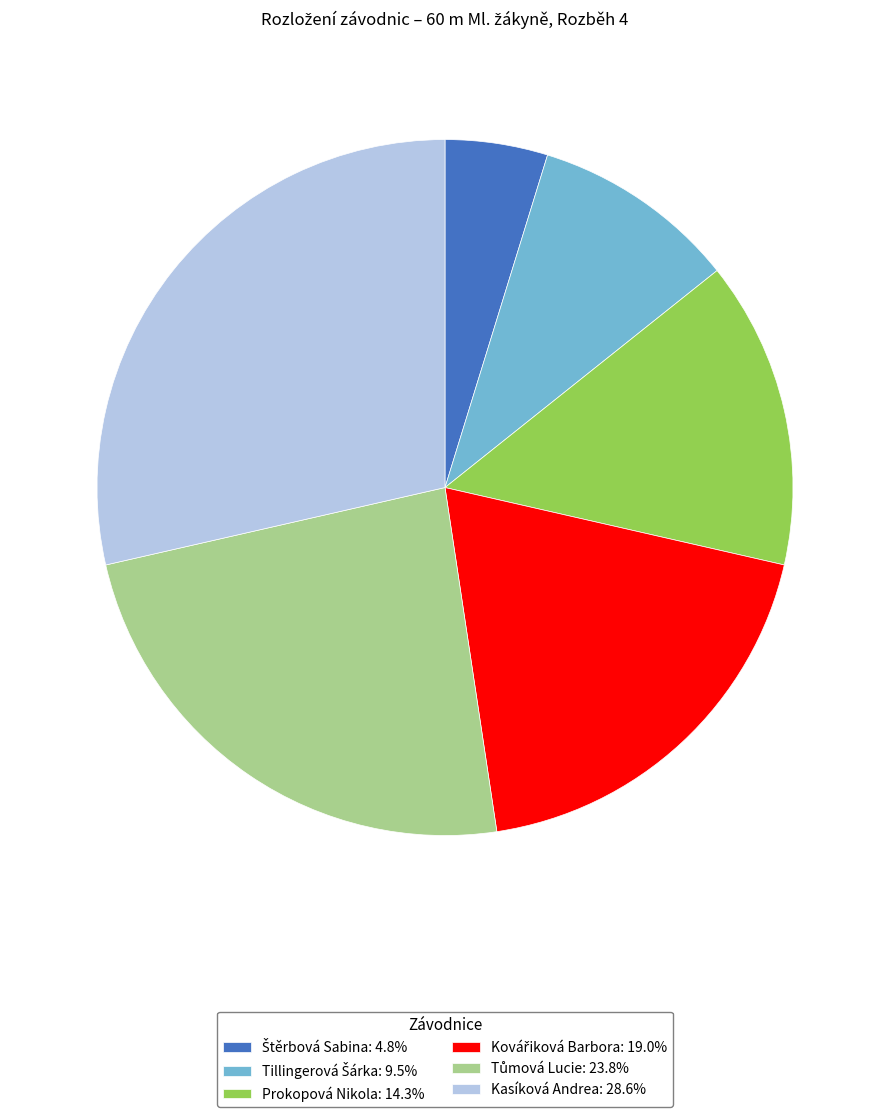

Is there a majority slice in this chart?

No